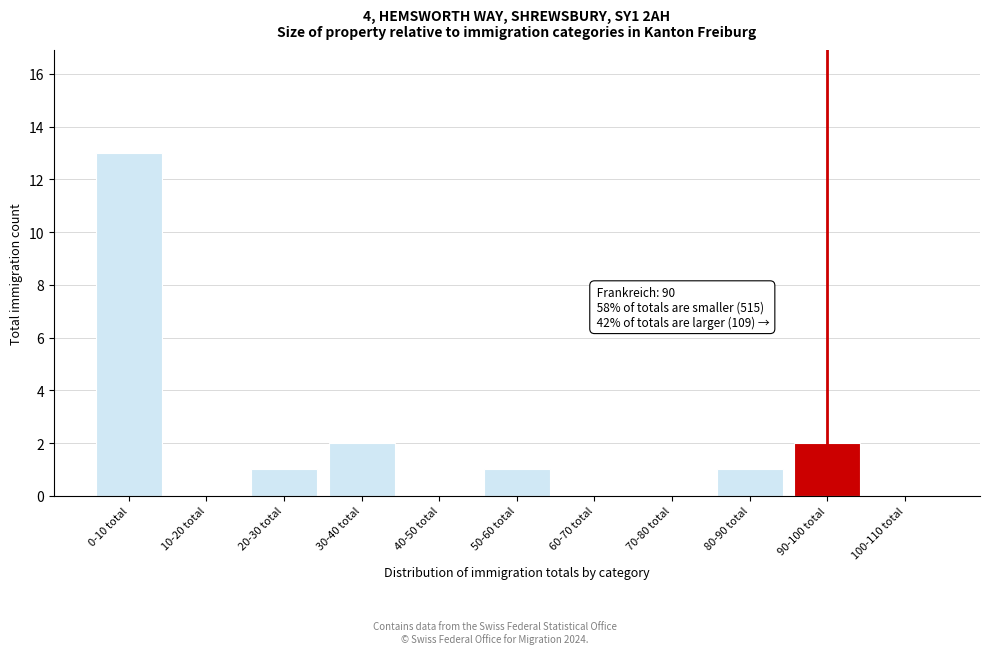

Reading right to left, extract all data points from this chart.

100-110 total=0	90-100 total=2	80-90 total=1	70-80 total=0	60-70 total=0	50-60 total=1	40-50 total=0	30-40 total=2	20-30 total=1	10-20 total=0	0-10 total=13